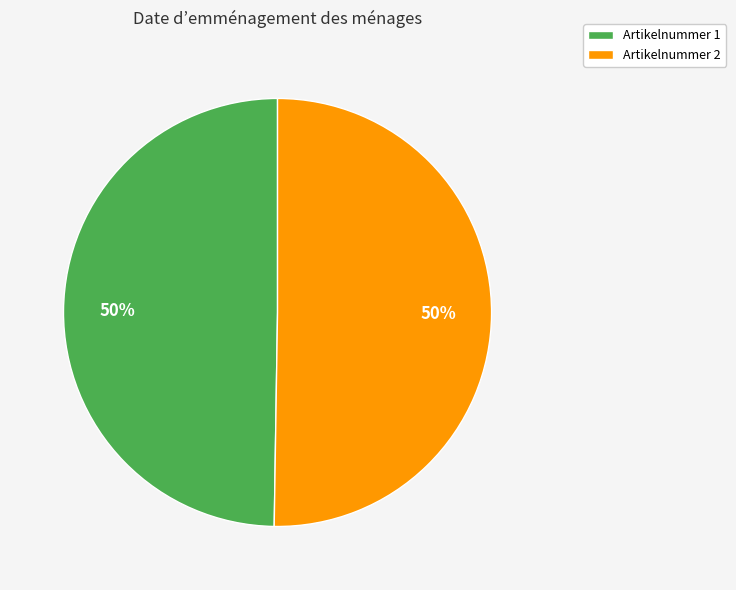

To the nearest percent, what is the average slice percentage?

50%